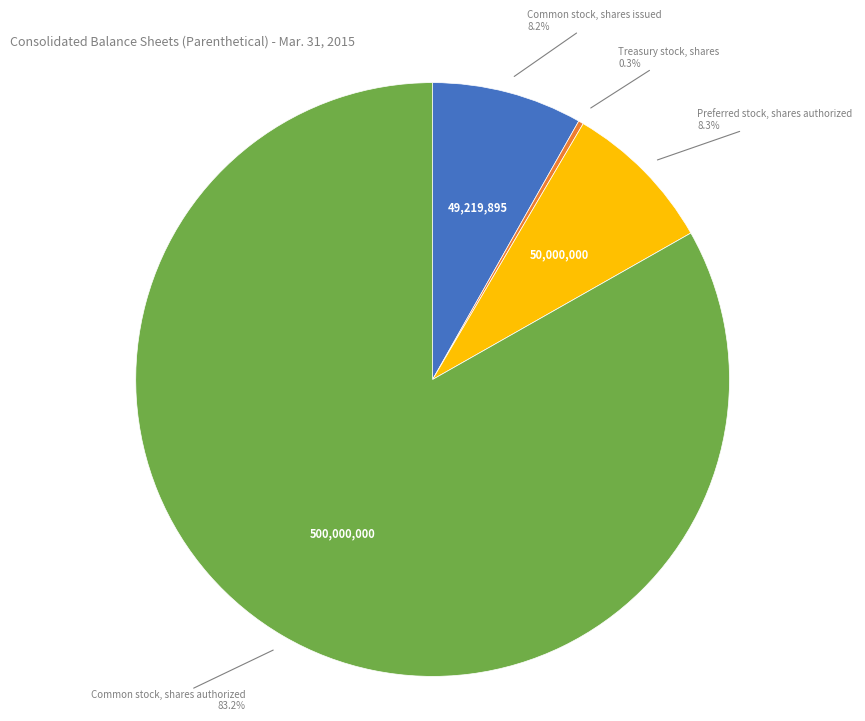

What portion of the pie excludes Preferred stock, shares authorized?

91.7%